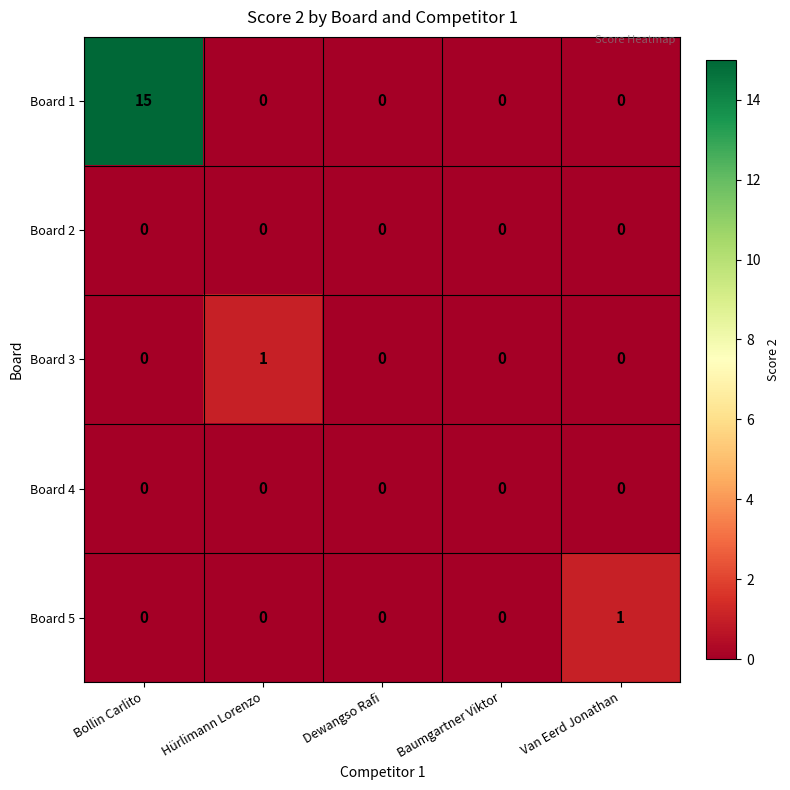

What is the difference between the highest and lowest values at Bollin Carlito?

15